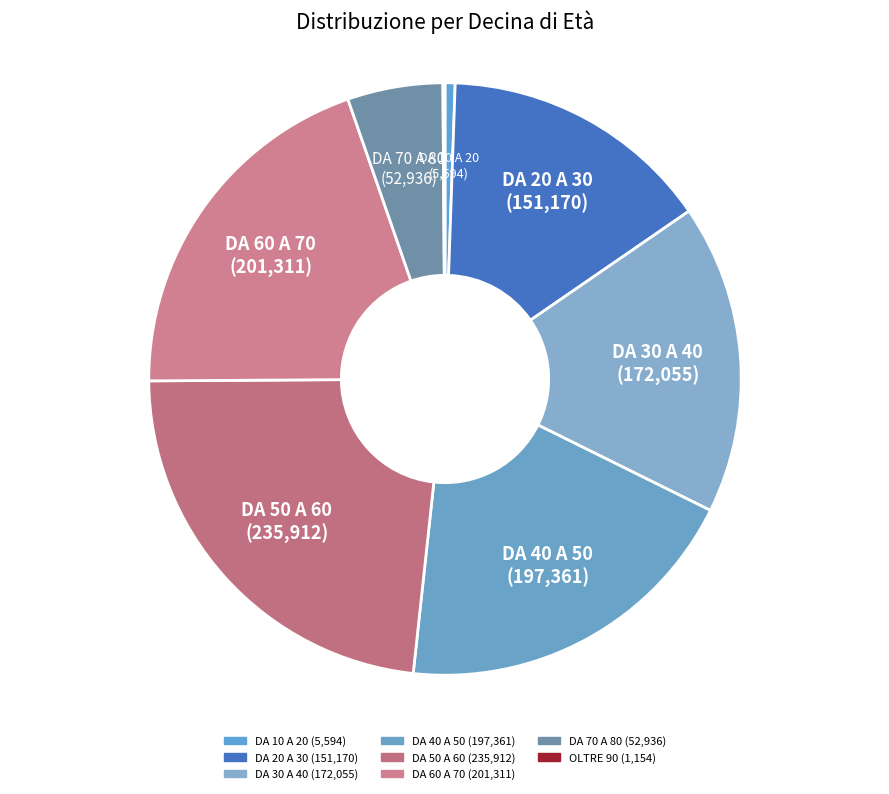

Count the number of slices in the pie.

9